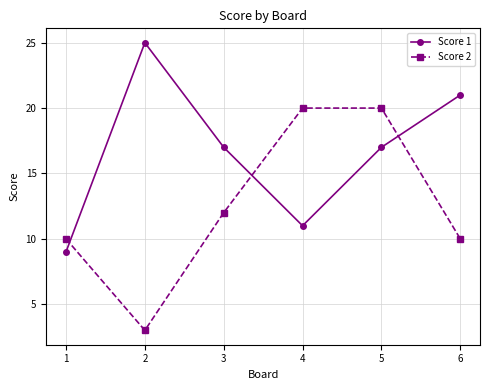

Between 1 and 2, which series saw the biggest shift?

Score 1